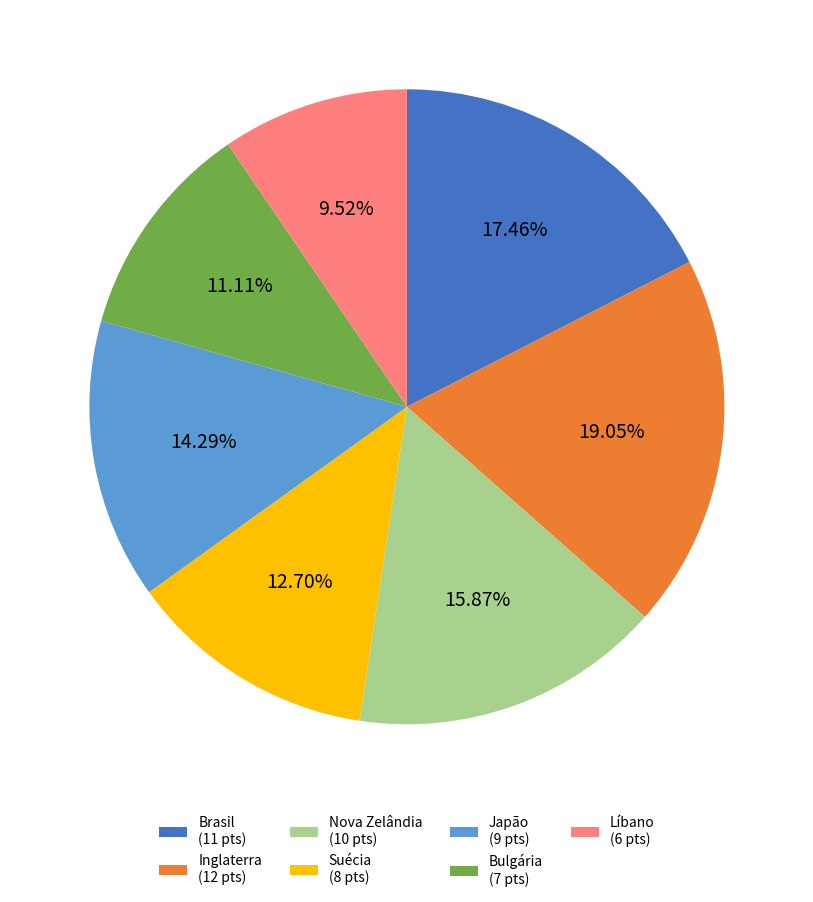

Between Japão (9 pts) and Brasil (11 pts), which is larger?

Brasil (11 pts)